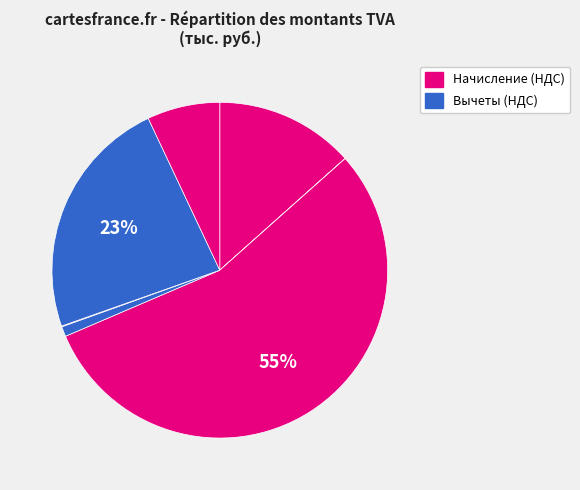

To the nearest percent, what is the average slice percentage?

14%